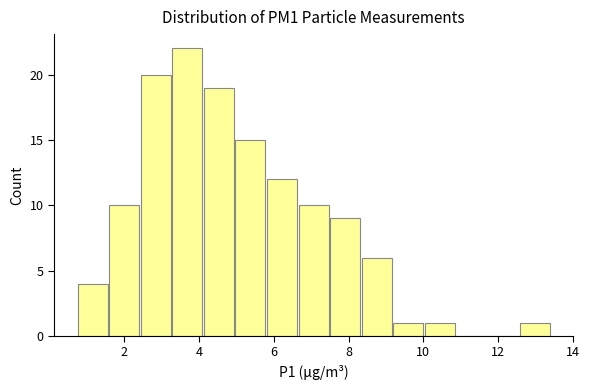

Reading left to right, list every bar in this chart as the range it spans on the x-axis followed by its height. Neither the bar edges nor the heights are printed on the chart, so give them approximately, as read against the axes.

0.8 to 1.6: 4
1.6 to 2.4: 10
2.4 to 3.2: 20
3.2 to 4.2: 22
4.2 to 5.0: 19
5.0 to 5.8: 15
5.8 to 6.6: 12
6.6 to 7.4: 10
7.4 to 8.4: 9
8.4 to 9.2: 6
9.2 to 10.0: 1
10.0 to 10.8: 1
10.8 to 11.8: 0
11.8 to 12.6: 0
12.6 to 13.4: 1